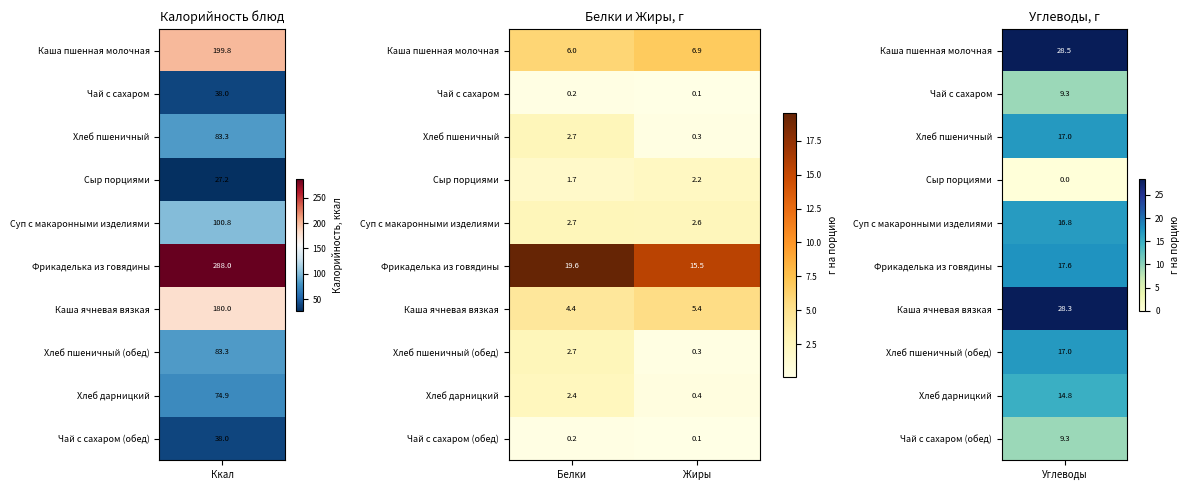

Which label corresponds to the largest value in the chart?

Белки